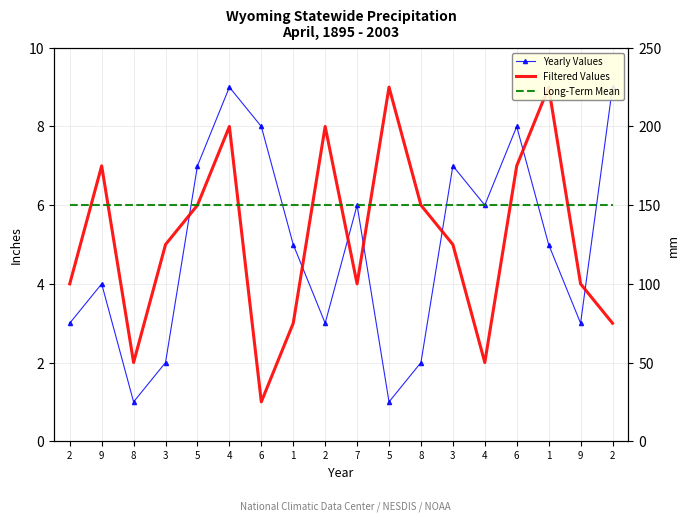

Count the number of data series in this chart.

3